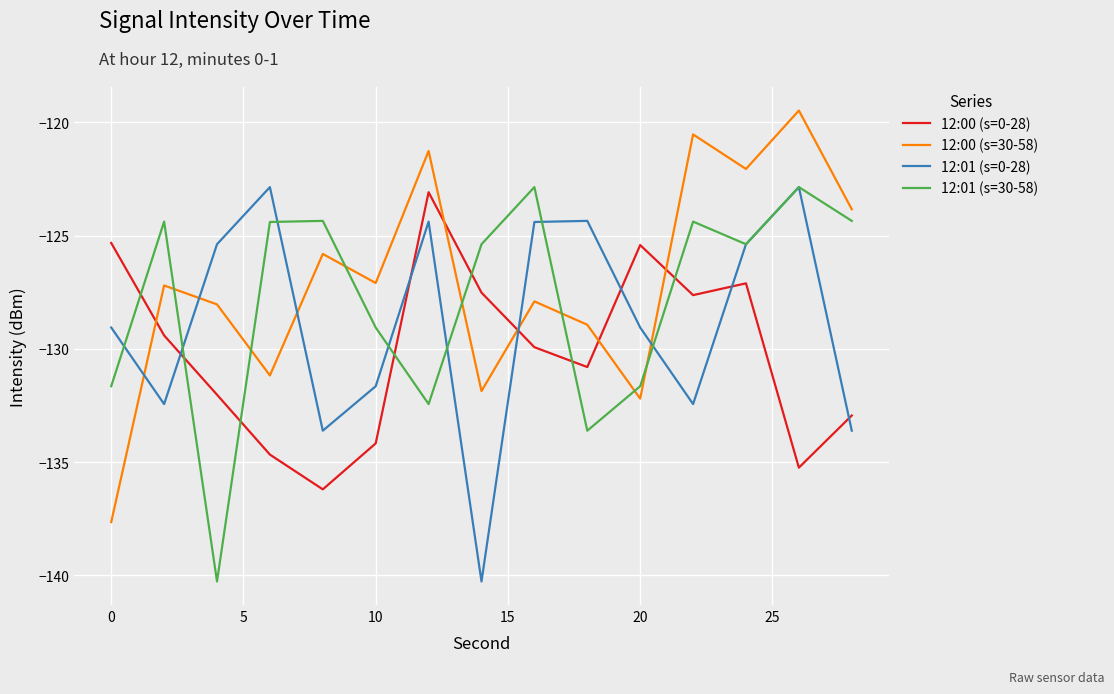

True or false: 12:01 (s=0-28) and 12:00 (s=30-58) intersect in this chart.

True